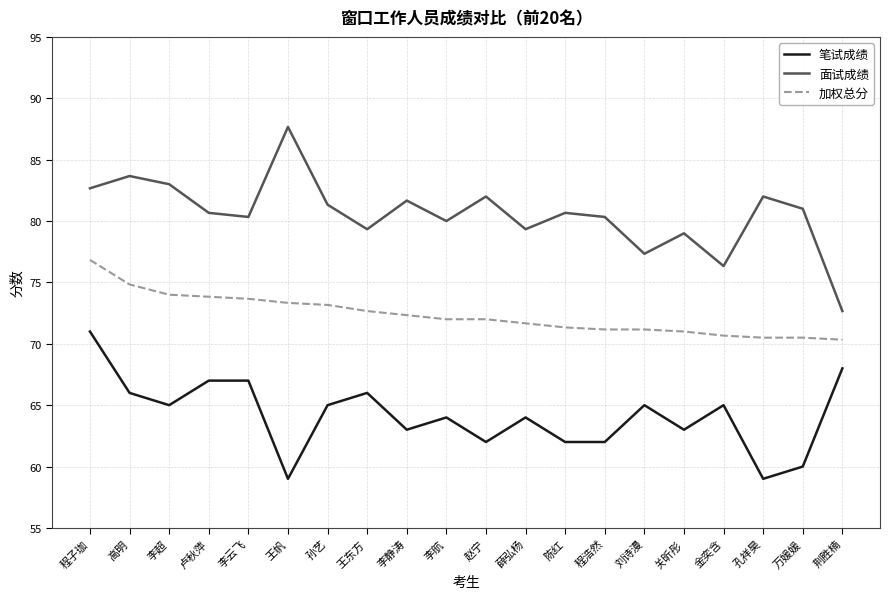

True or false: 笔试成绩 and 面试成绩 intersect in this chart.

False